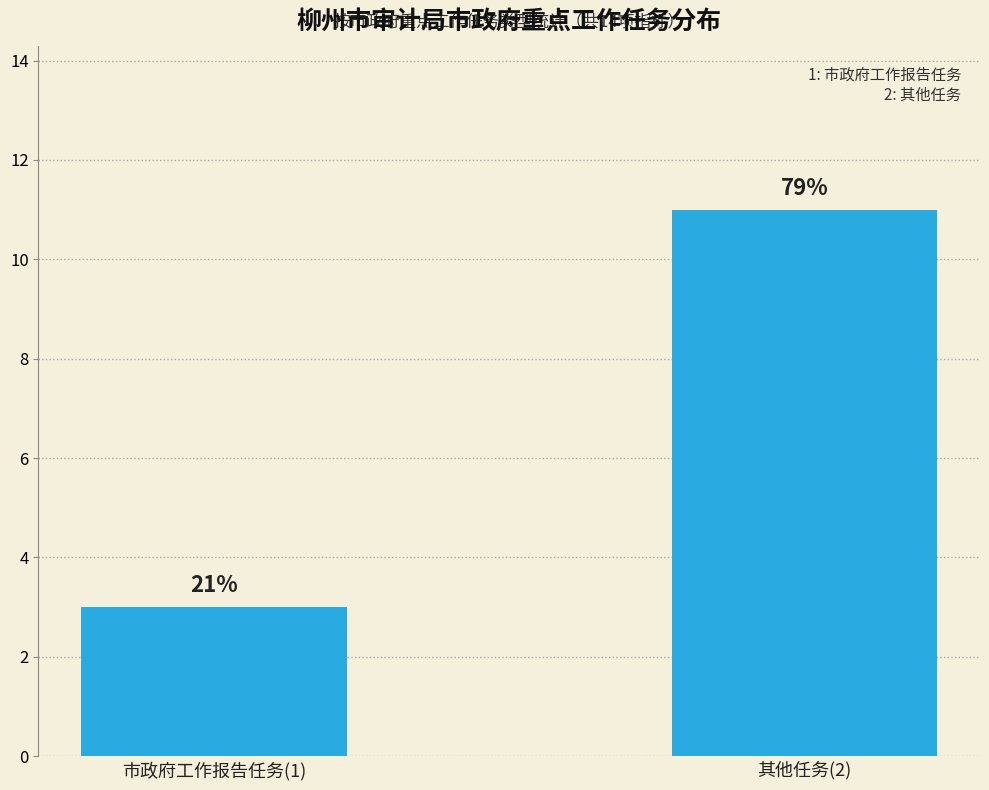

Does the chart contain any negative values?

No